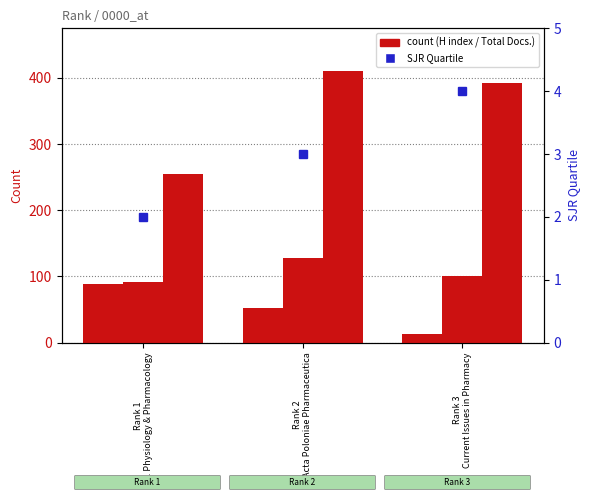

List the series in order of their peak value, highest first.

Total Docs. (3years), Total Docs. (2013), H index